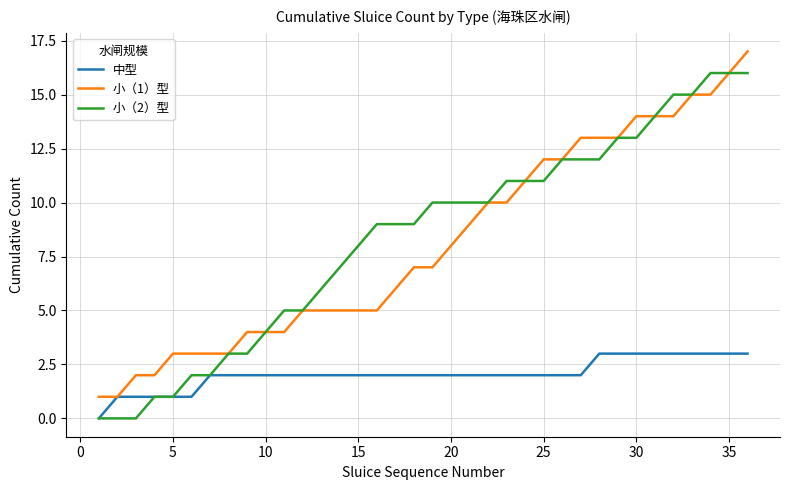

Rank the series by their maximum value, from highest to lowest.

小（1）型, 小（2）型, 中型